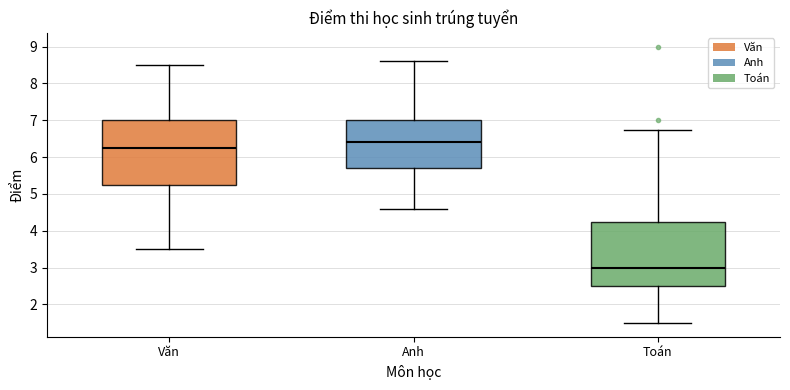

Where is the upper edge of the box for Văn on the y-axis? The values are not printed on the chart, so give them approximately, as read against the axis.

7.0